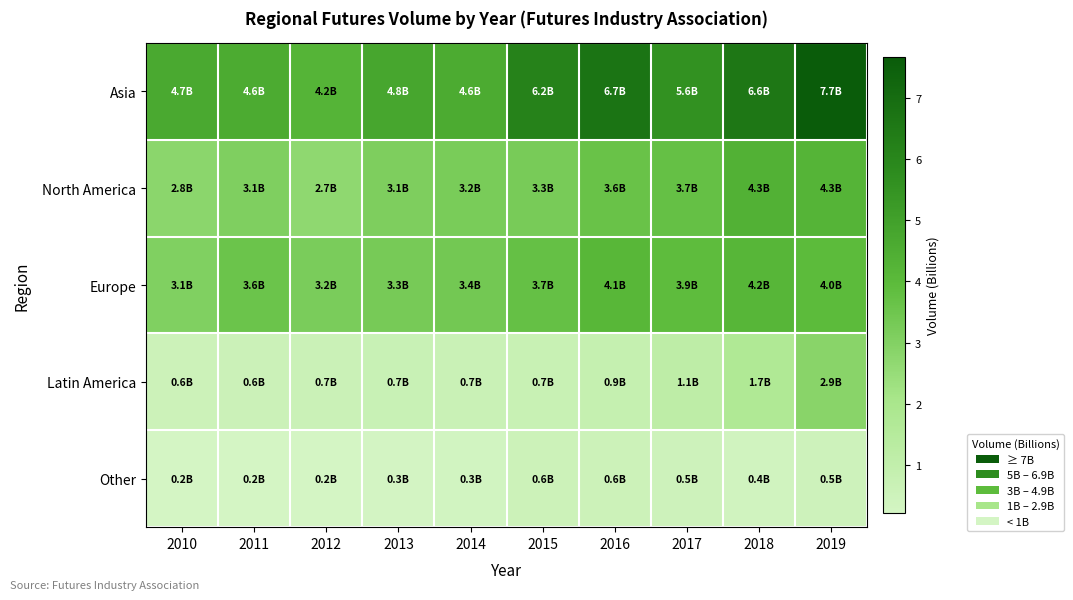

Reading right to left, extract all data points from this chart.

Asia: 2019=7.7	2018=6.6	2017=5.6	2016=6.7	2015=6.2	2014=4.6	2013=4.8	2012=4.2	2011=4.6	2010=4.7
North America: 2019=4.3	2018=4.3	2017=3.7	2016=3.6	2015=3.3	2014=3.2	2013=3.1	2012=2.7	2011=3.1	2010=2.8
Europe: 2019=4.0	2018=4.2	2017=3.9	2016=4.1	2015=3.7	2014=3.4	2013=3.3	2012=3.2	2011=3.6	2010=3.1
Latin America: 2019=2.9	2018=1.7	2017=1.1	2016=0.9	2015=0.7	2014=0.7	2013=0.7	2012=0.7	2011=0.6	2010=0.6
Other: 2019=0.5	2018=0.4	2017=0.5	2016=0.6	2015=0.6	2014=0.3	2013=0.3	2012=0.2	2011=0.2	2010=0.2